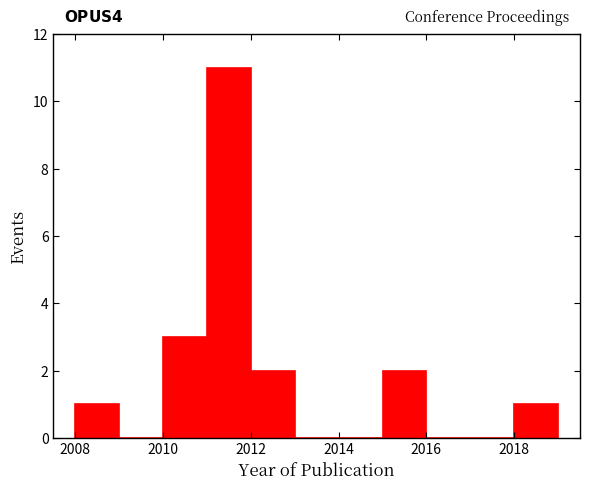

Which range on the x-axis has the tallest bar?

2011 to 2012